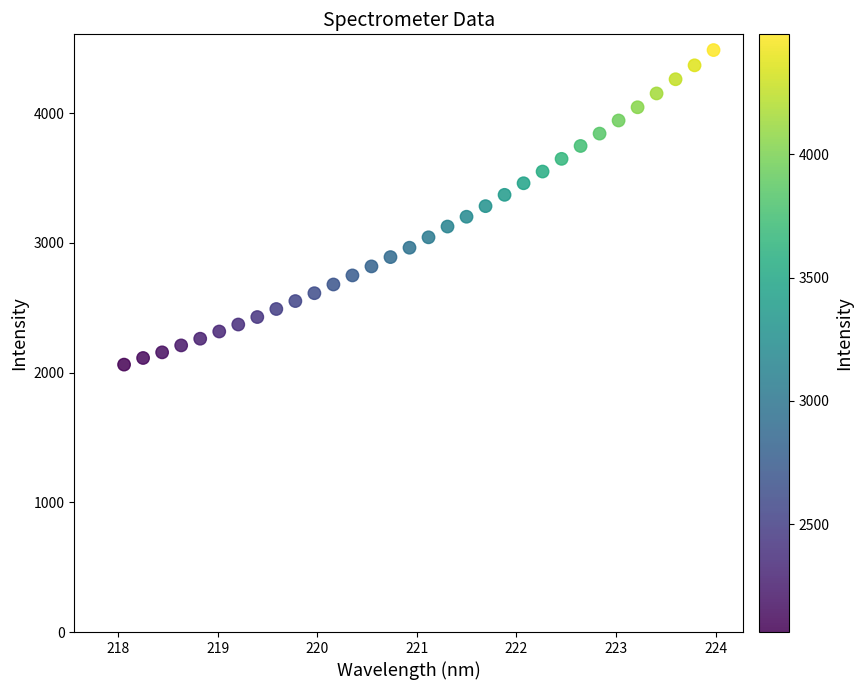

What is the range of X values (max minus min)?

5.9